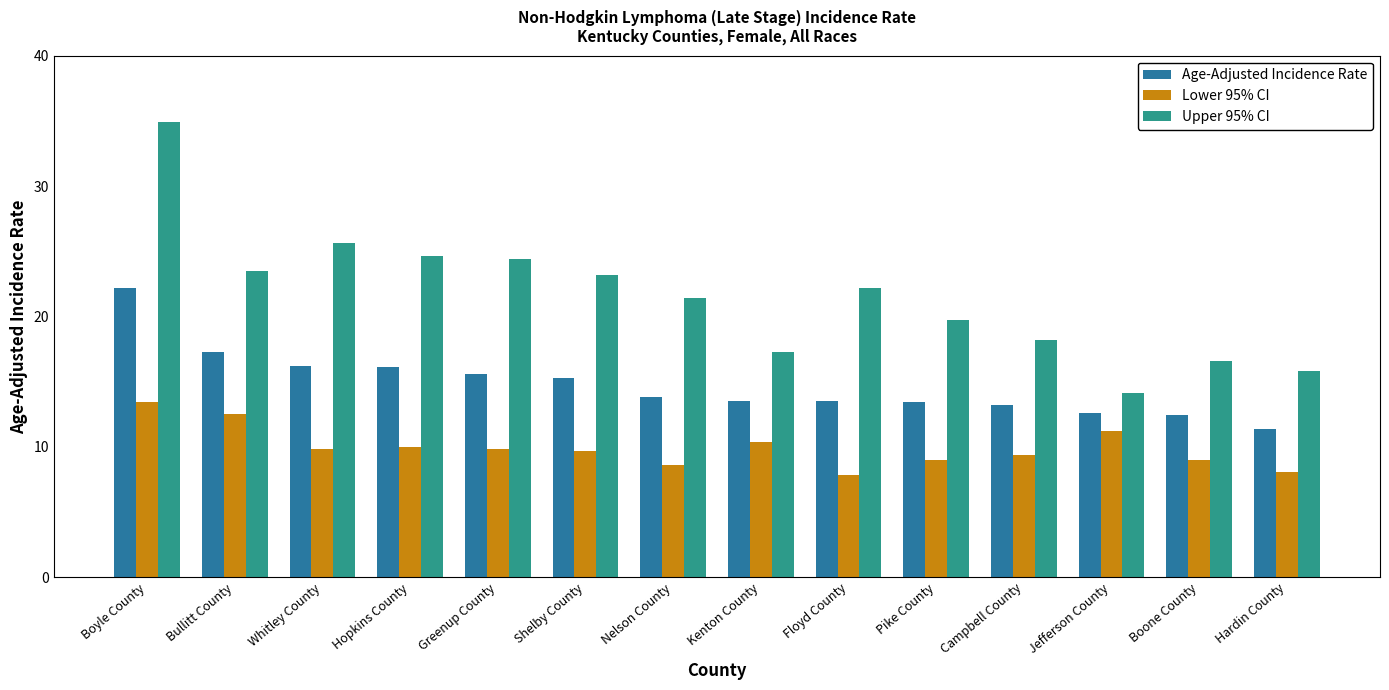

Does the chart contain any negative values?

No